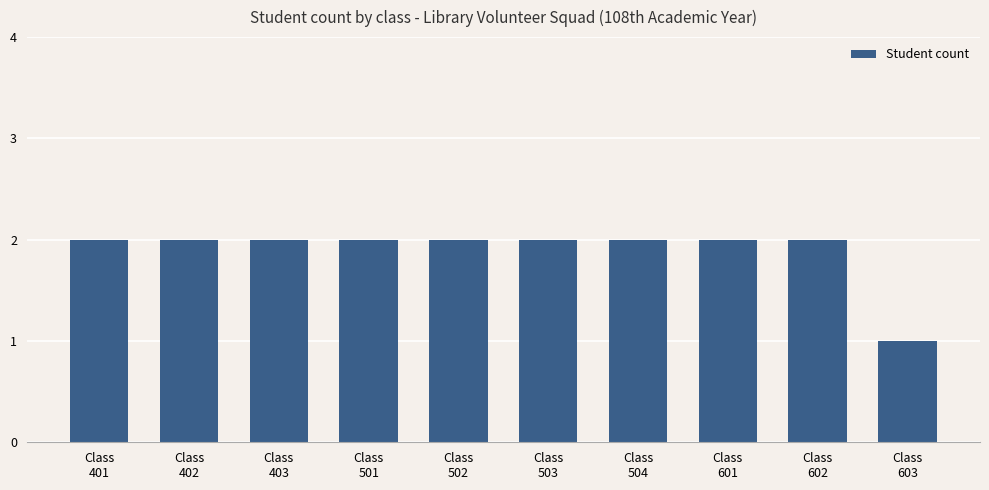

What is the average value?

2